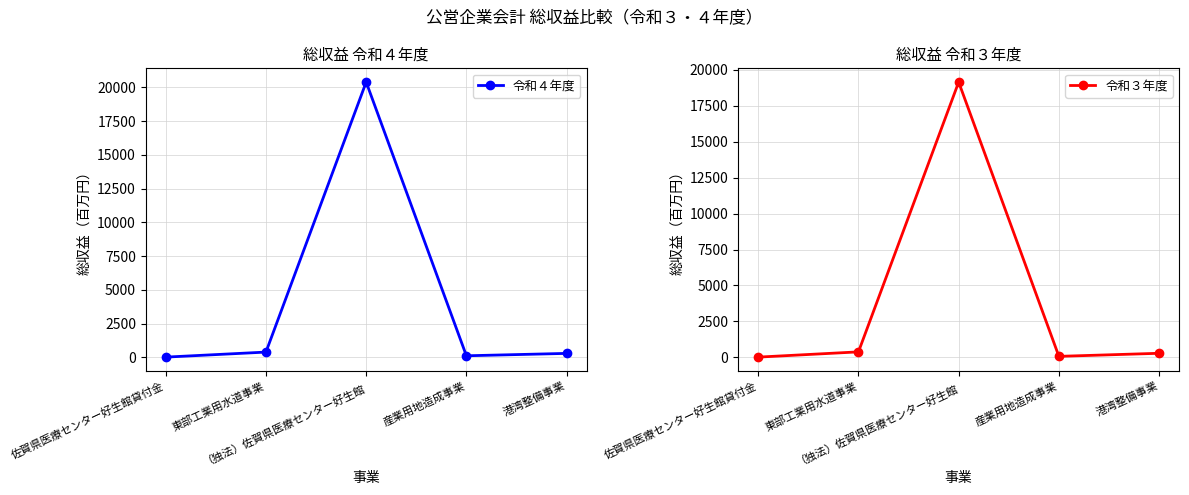

Between 佐賀県医療センター好生館貸付金 and 産業用地造成事業, which series saw the biggest shift?

令和４年度